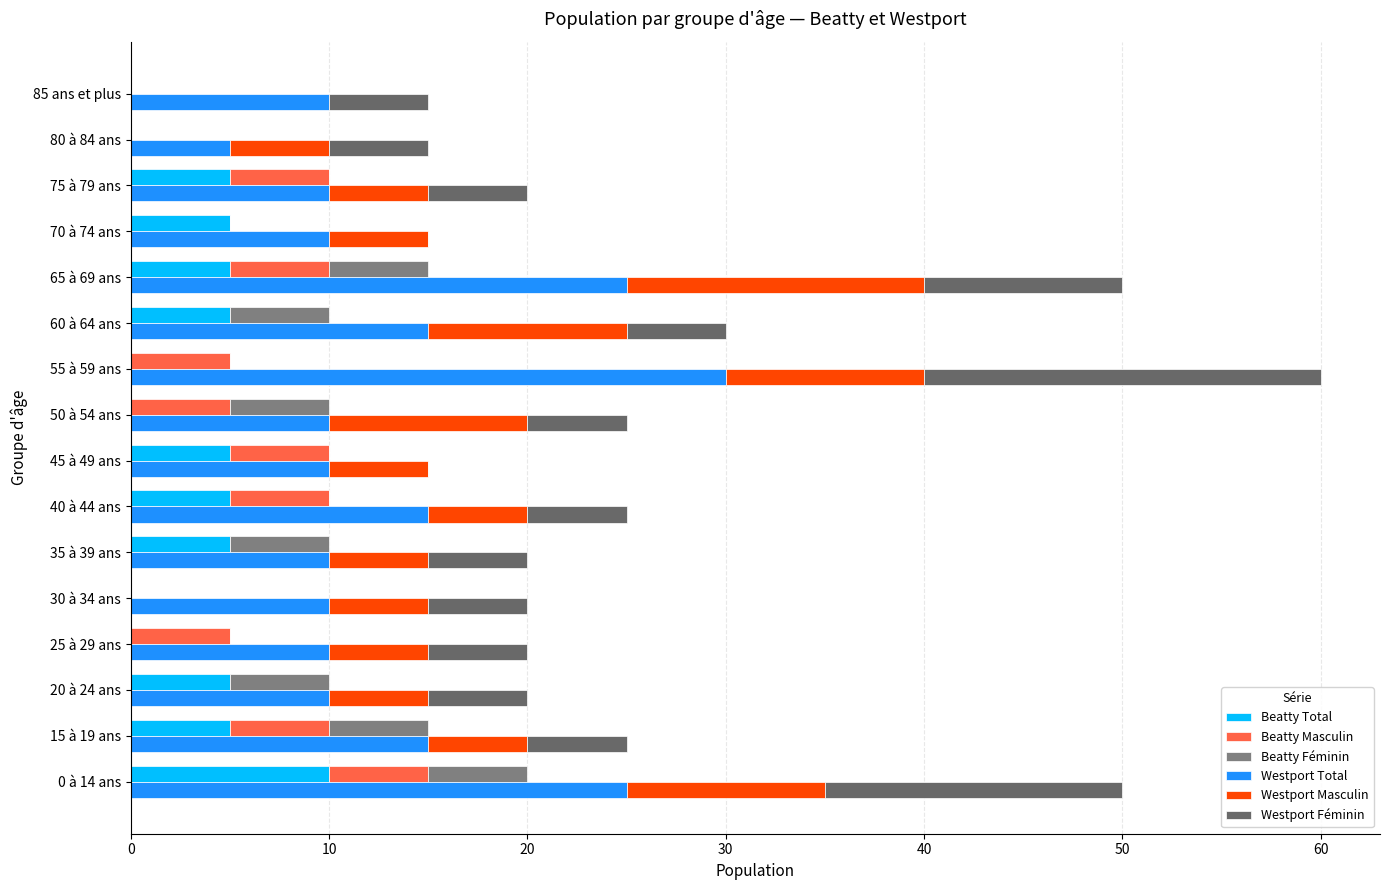

How many data points in Westport Total are less than 10?

1